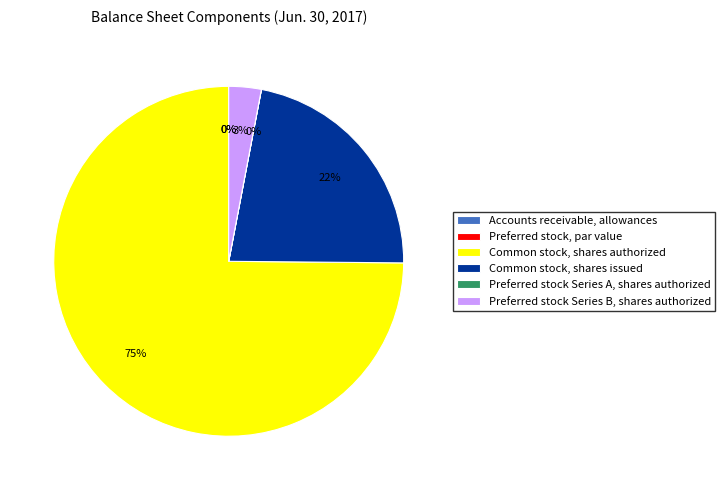

What is the largest slice in the pie chart?

Common stock, shares authorized